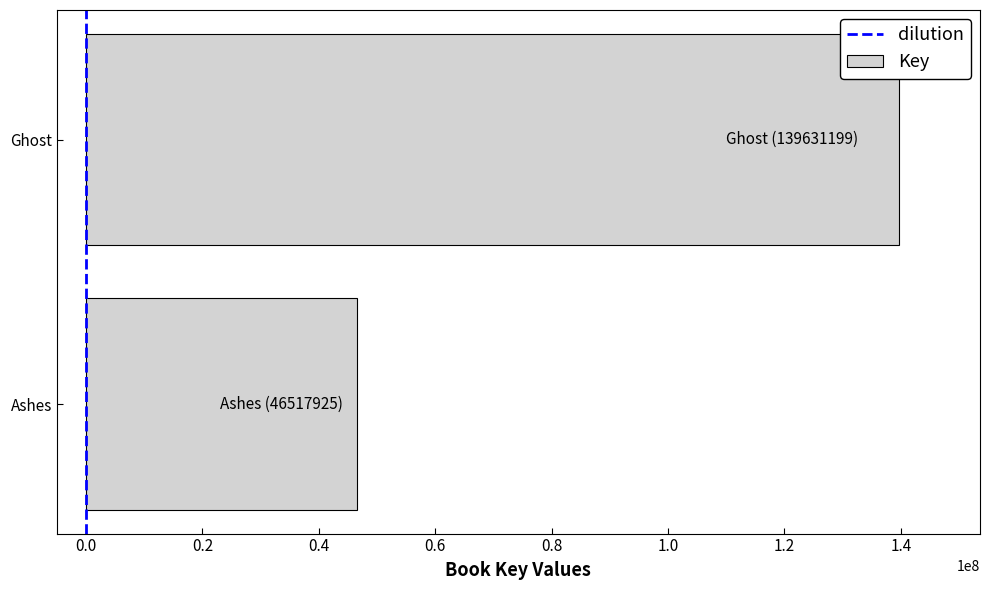

Which has a higher value, Ghost or Ashes?

Ghost